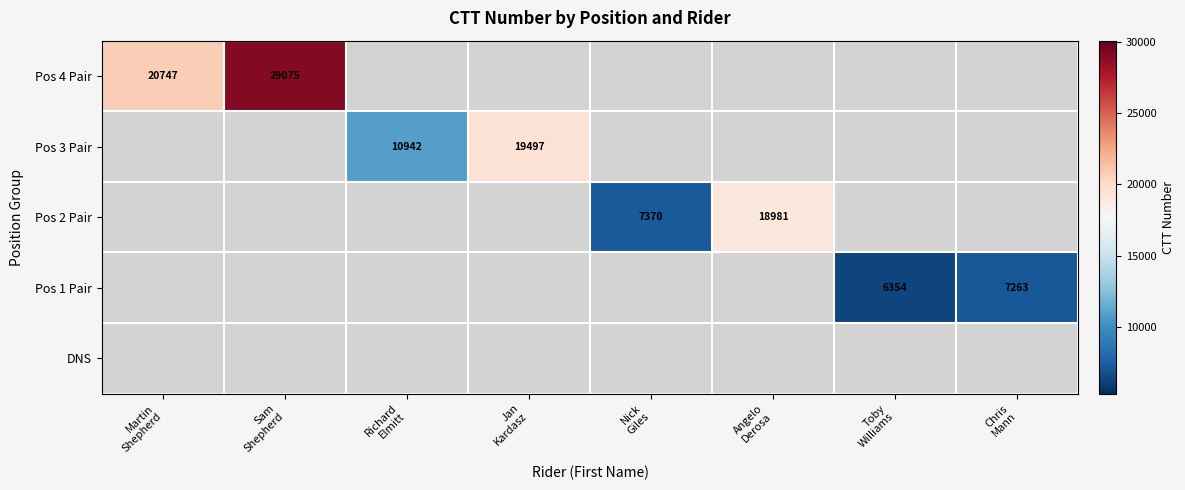

How many distinct data groups are displayed?

5